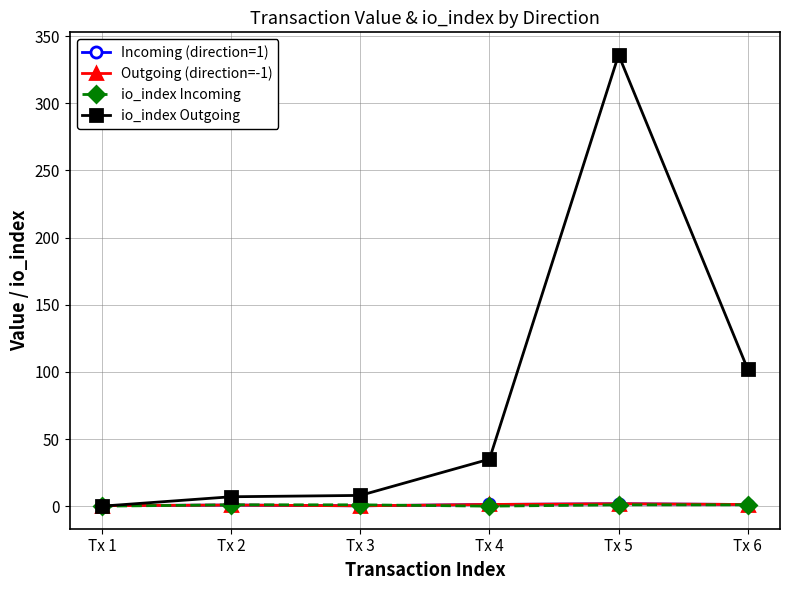

At which label does io_index Outgoing reach its peak?

Tx 5